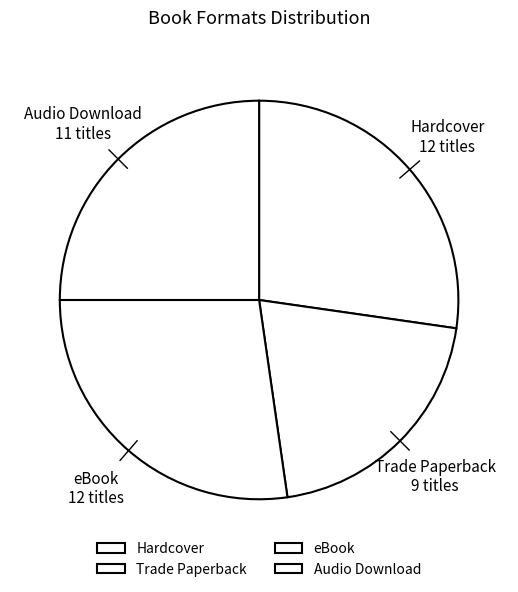

Is there any slice that represents more than half of the pie?

No